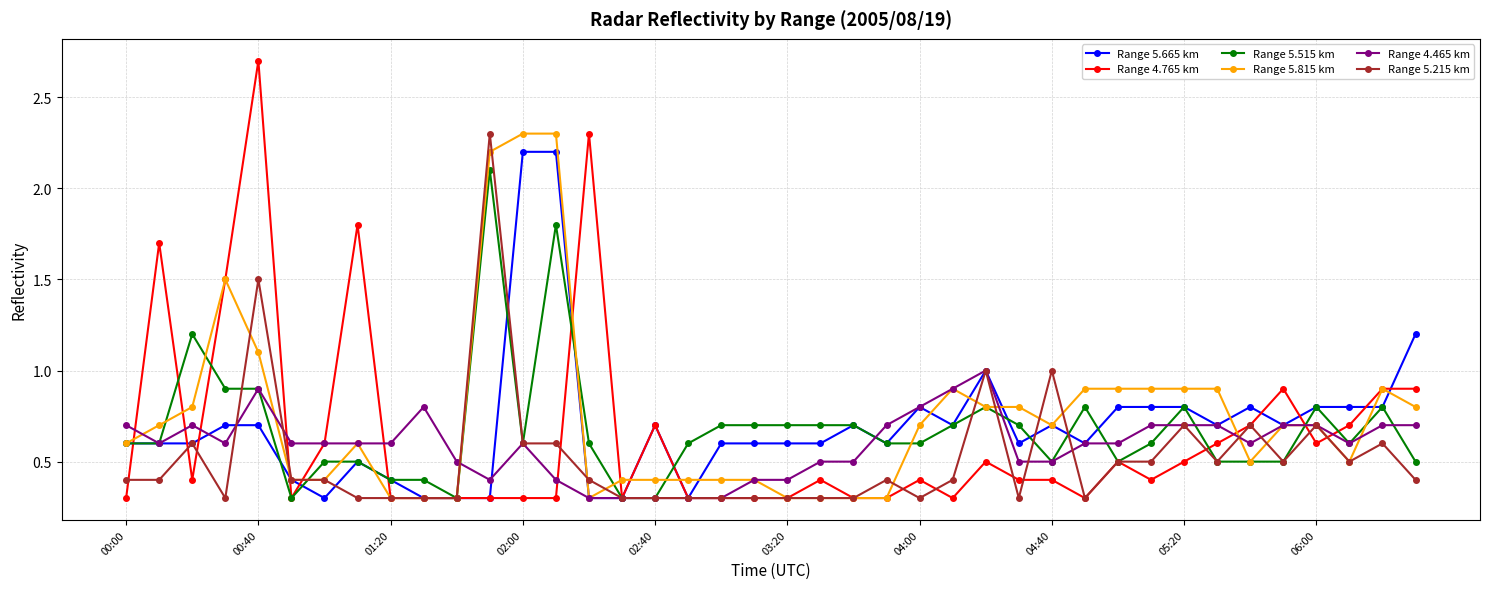

What are all the series names shown in the legend?

Range 5.665 km, Range 4.765 km, Range 5.515 km, Range 5.815 km, Range 4.465 km, Range 5.215 km